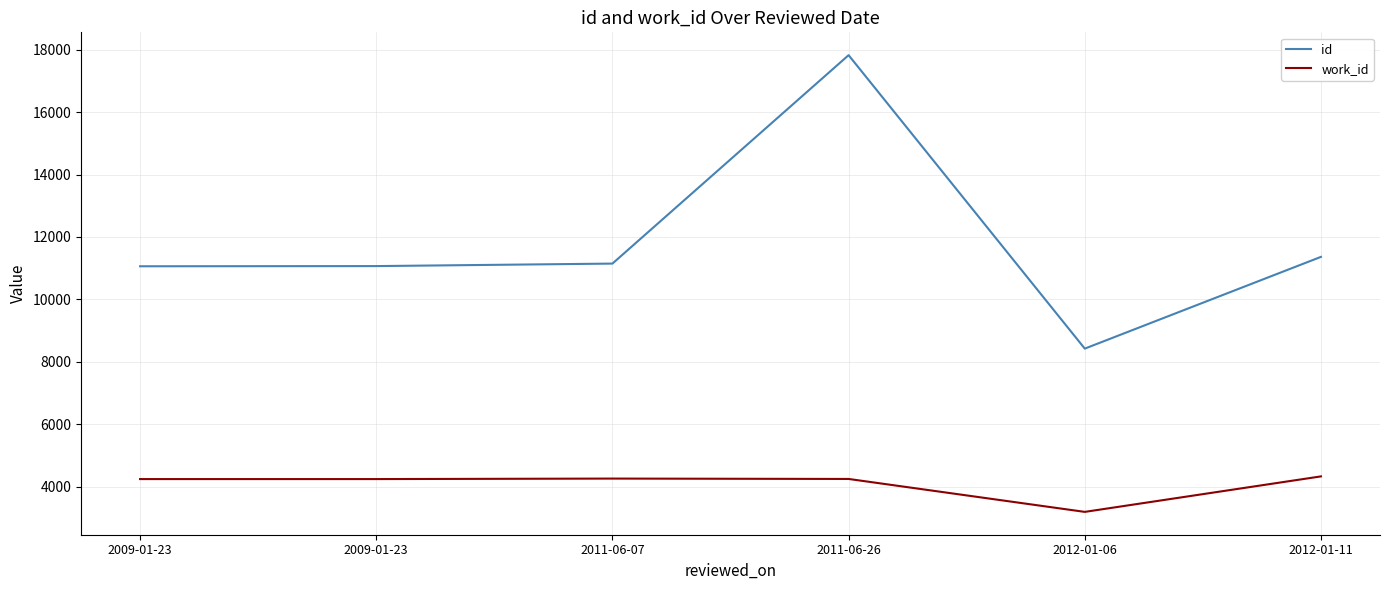

Reading left to right, extract all data points from this chart.

id: 11063	11069	11149	17819	8428	11364
work_id: 4253	4253	4269	4257	3203	4339